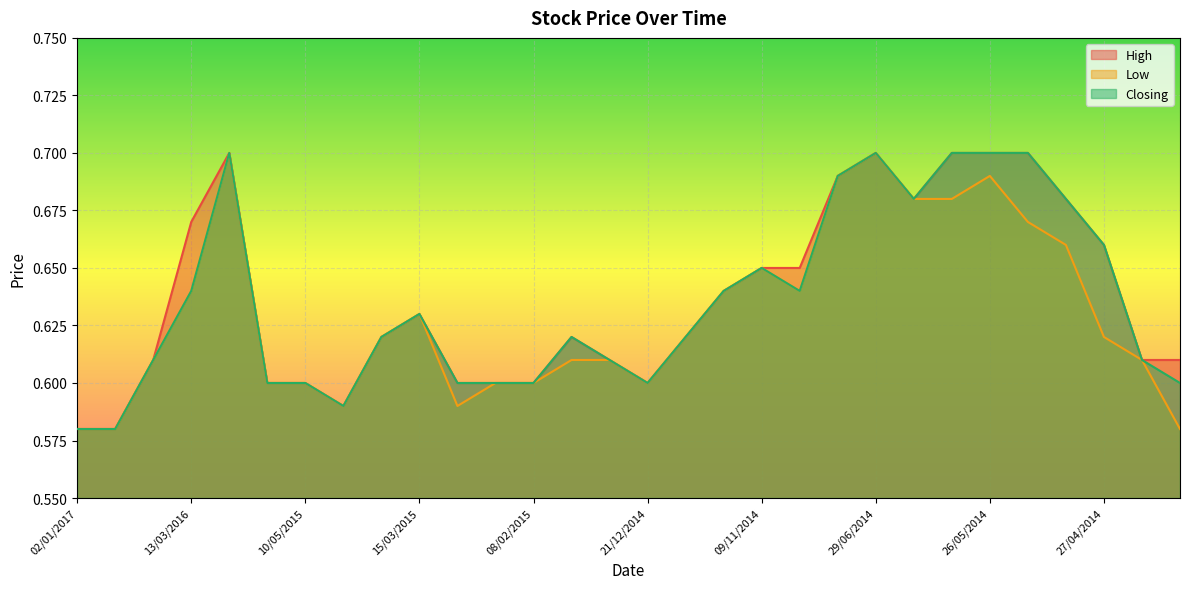

Is it true that Closing equals 0.2 at 09/11/2014?

False